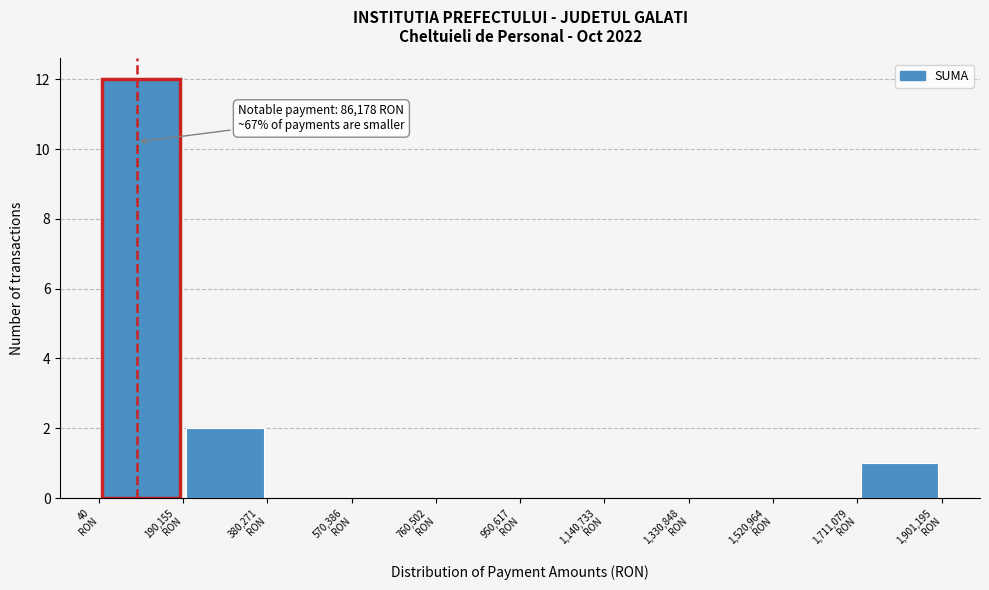

Which range on the x-axis has the tallest bar?

0 to 200000